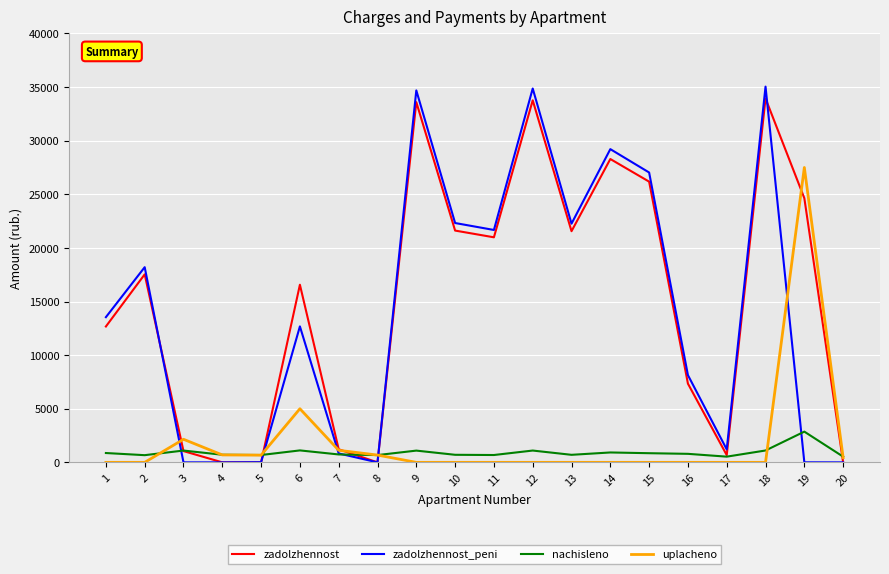

What are all the series names shown in the legend?

zadolzhennost, zadolzhennost_peni, nachisleno, uplacheno